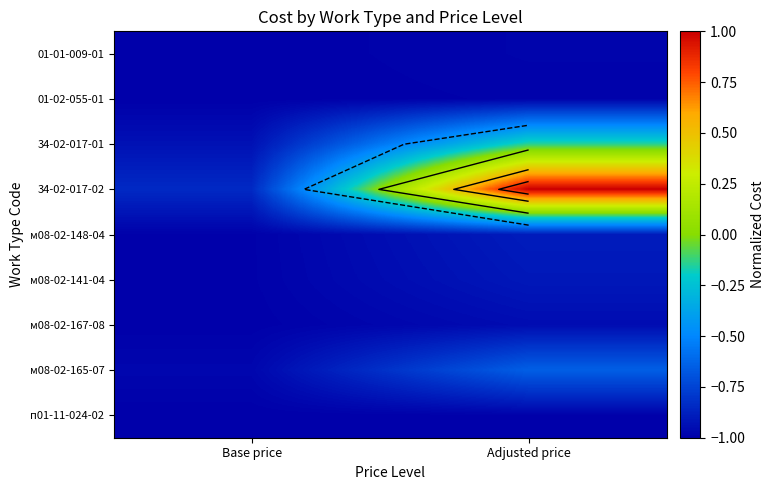

What is the difference between the maximum and minimum values in the м08-02-165-07 series?

0.3